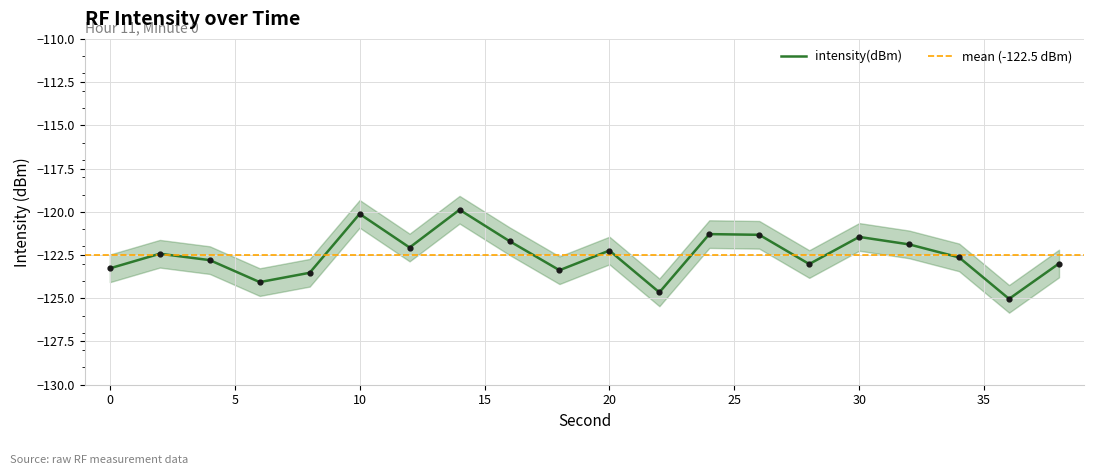

Between 8 and 6, which is larger?

8